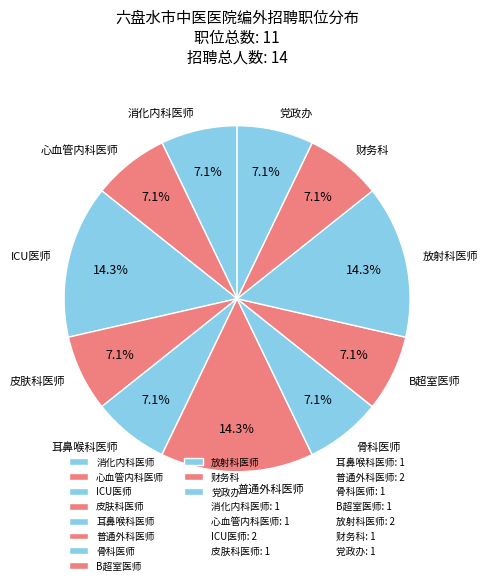

How many slices are in this pie chart?

11